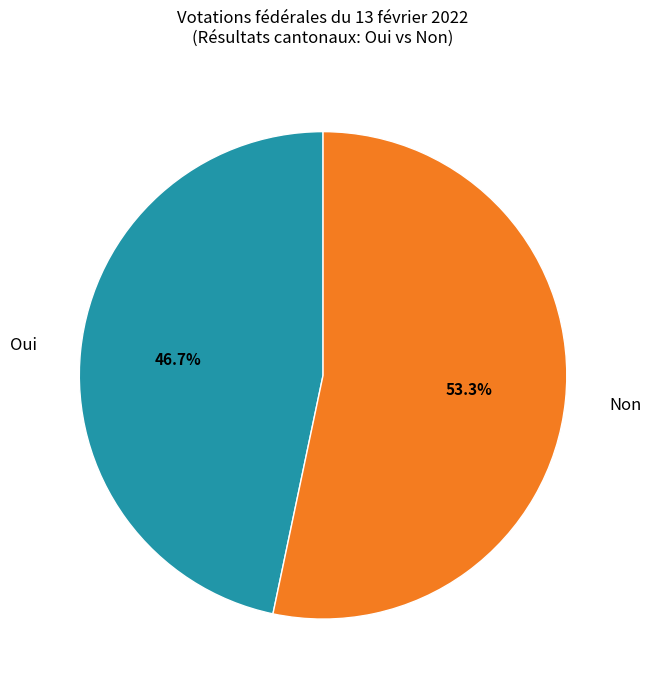

Is it true that Oui is 58% of the pie?

False